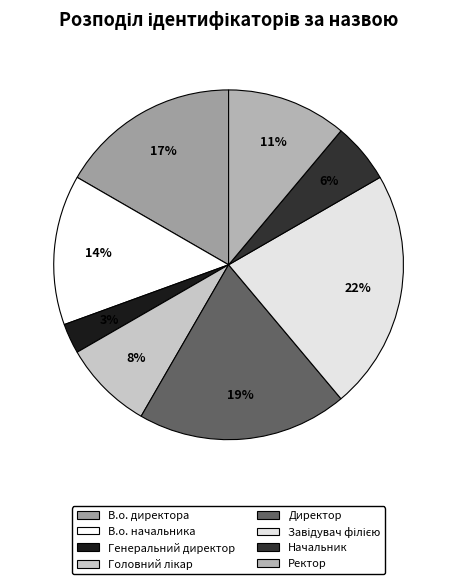

Count the number of slices in the pie.

8